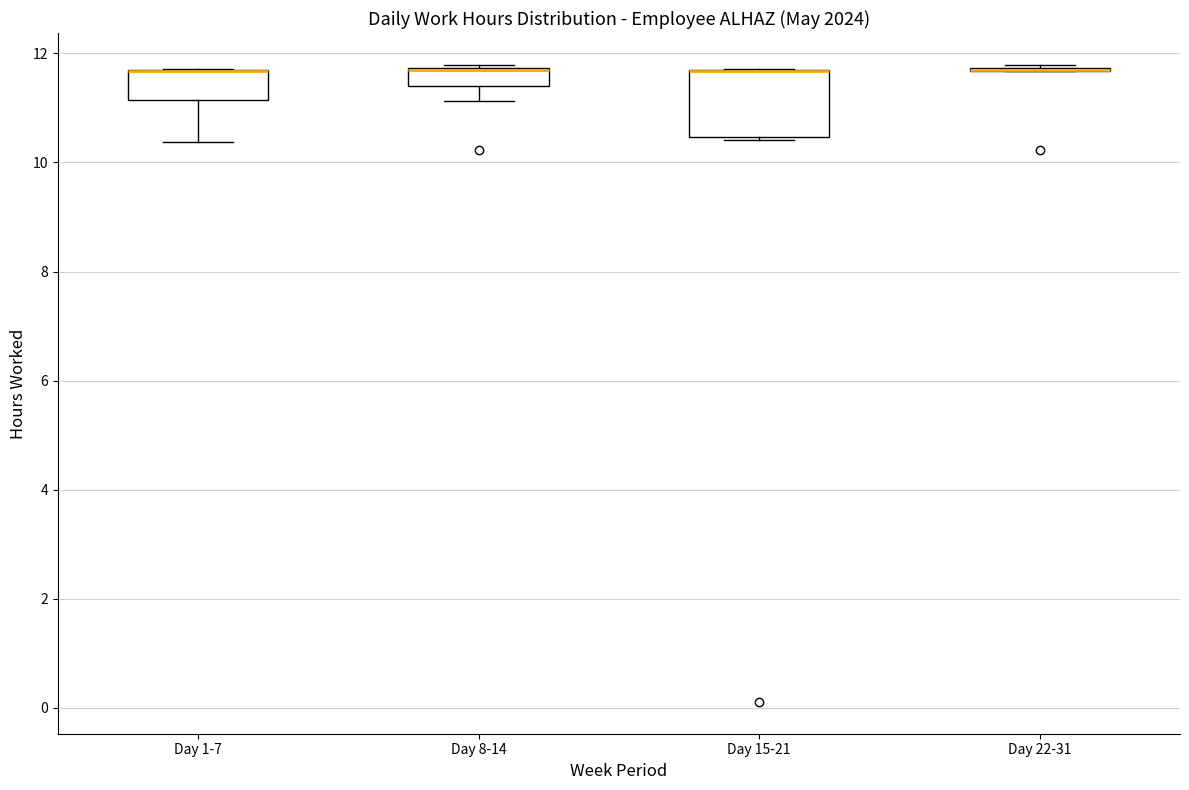

Reading left to right, read every box against the y-axis: the position of its median line, the range the box covers, and the ends of its whiskers. The values are not printed on the chart, so give them approximately, as read against the axis.

Day 1-7: median 11.6 (drawn on the box's upper edge), box 11.2 to 11.6, whiskers 10.4 to 11.8
Day 8-14: median 11.6 (drawn on the box's upper edge), box 11.4 to 11.8, whiskers 11.2 to 11.8
Day 15-21: median 11.6 (drawn on the box's upper edge), box 10.4 to 11.6, whiskers 10.4 to 11.8
Day 22-31: box collapsed to a line at 11.6, whiskers 11.6 to 11.8